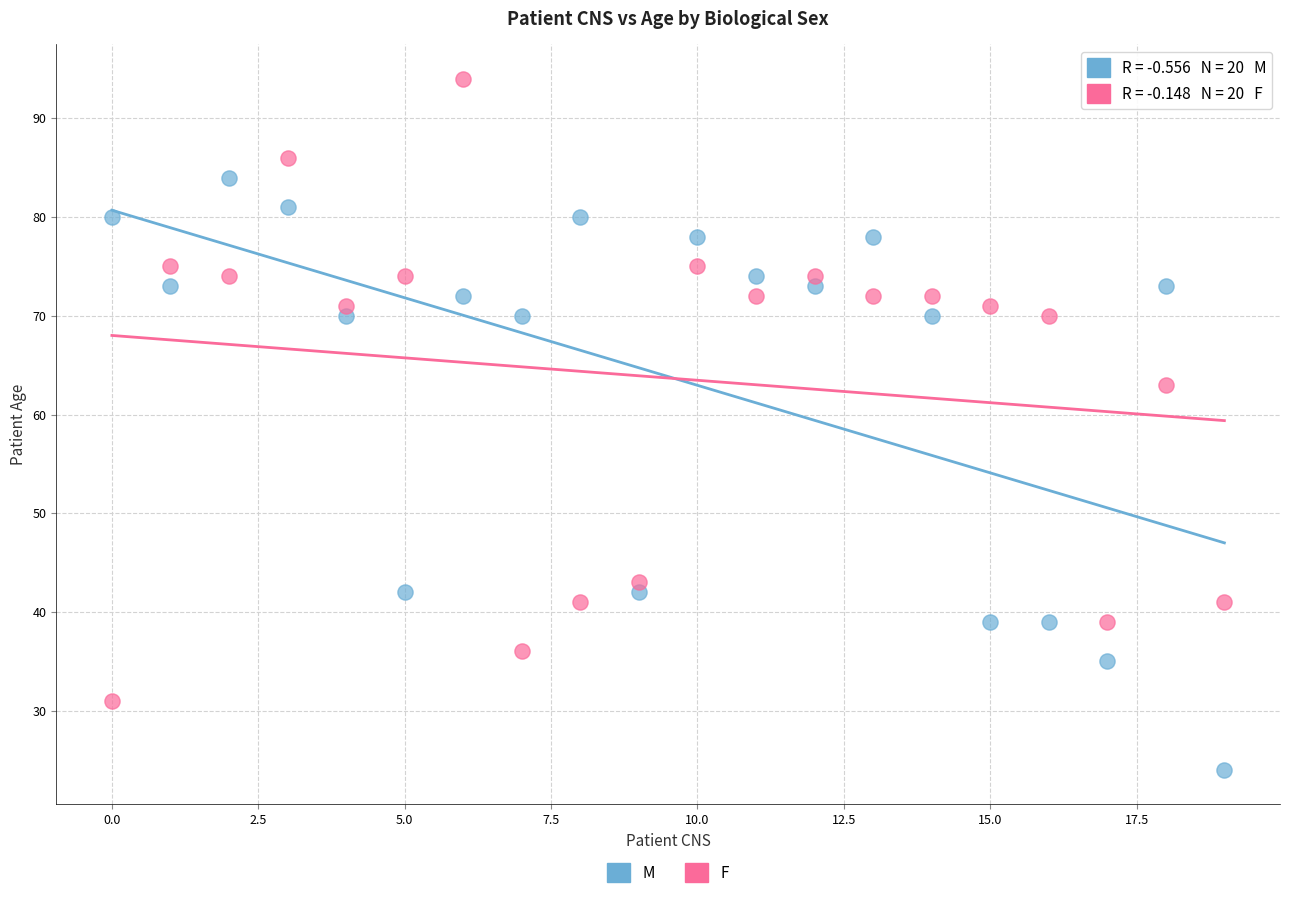

Which series contains the highest Y value?

F